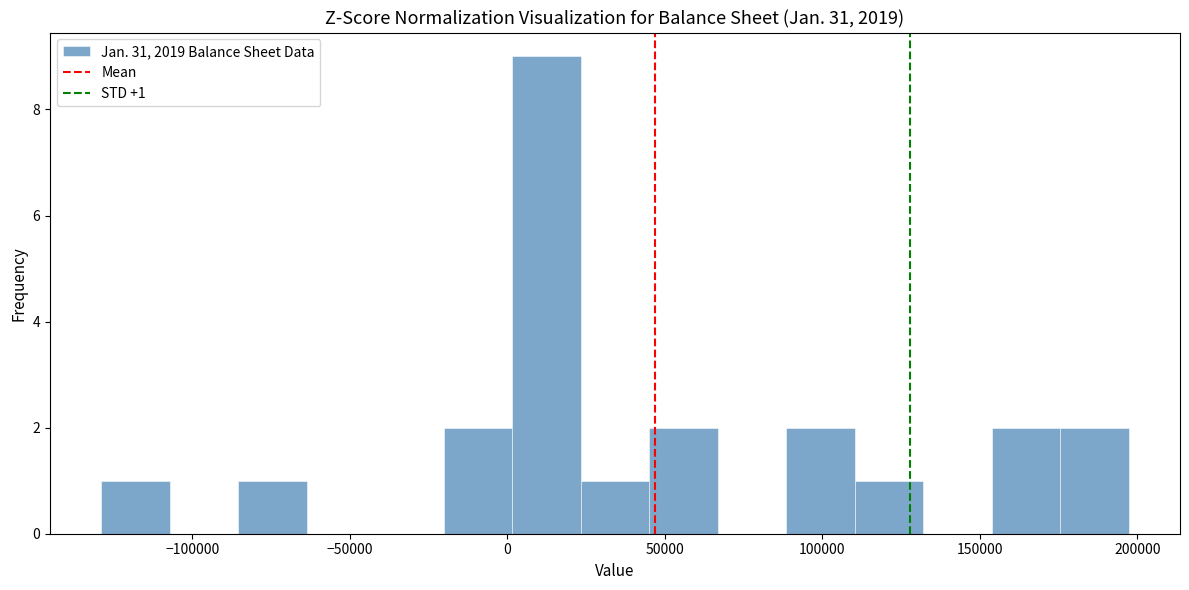

Which range on the x-axis has the tallest bar?

0 to 25000